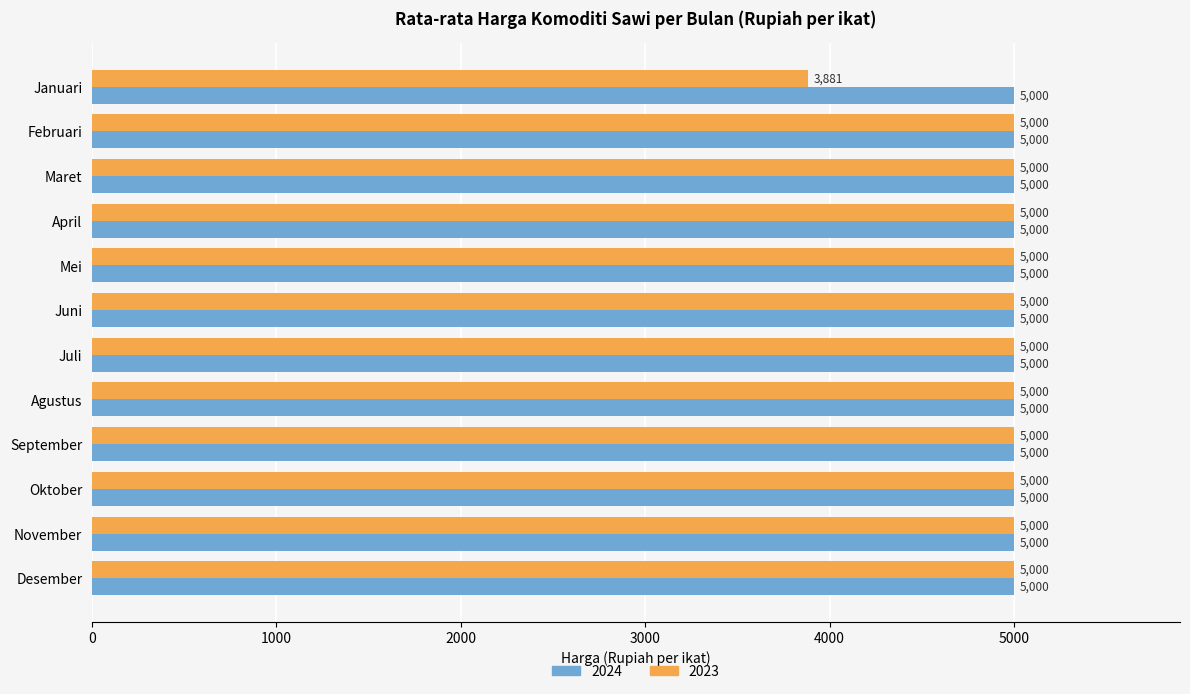

What is the sum of the 2024 values at April and Agustus?

10000